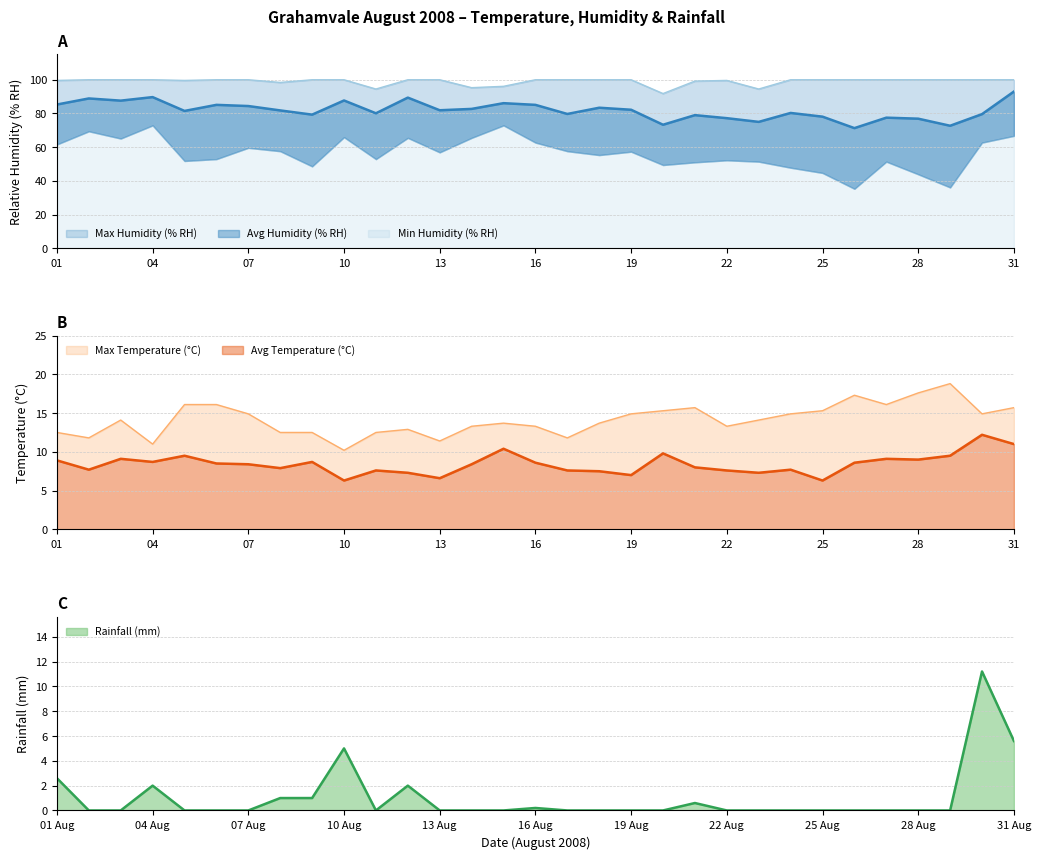

True or false: Rainfall (mm) and Avg Humidity (% RH) cross at least once.

False